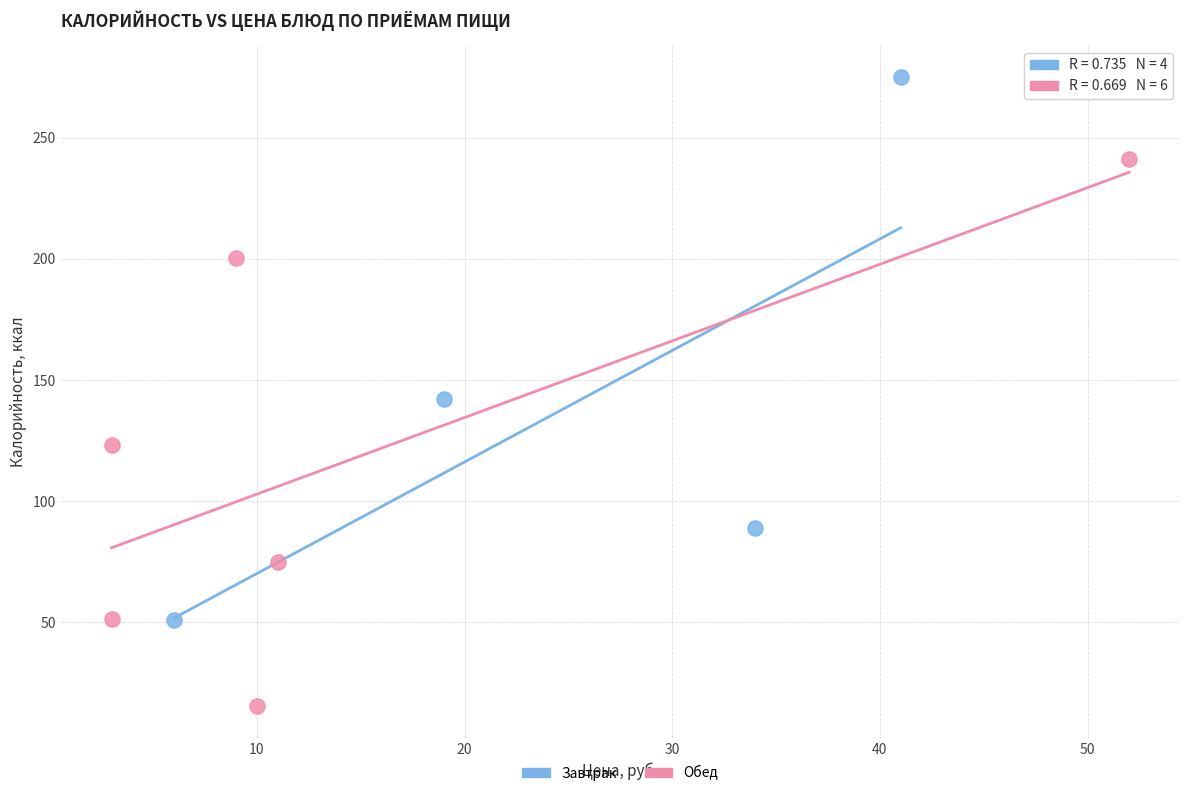

Which series reaches the maximum Y coordinate?

Завтрак